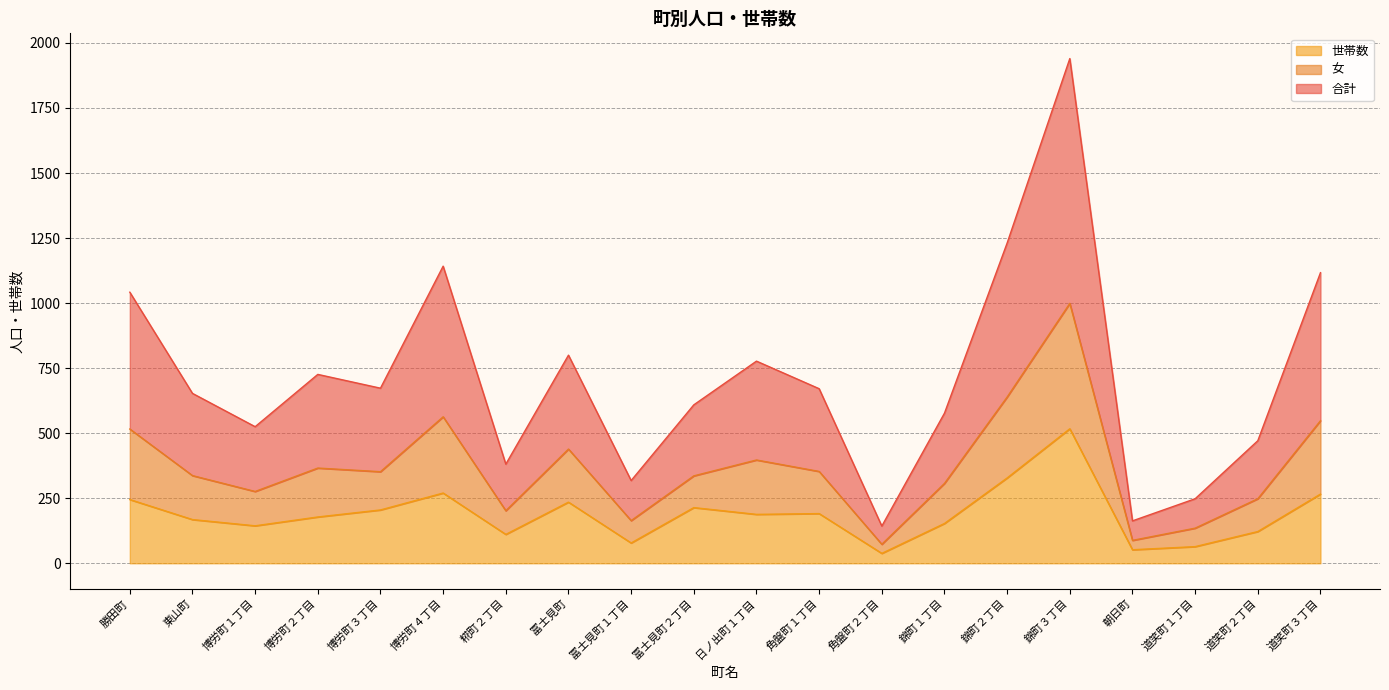

Reading left to right, transcribe all the data shown in this chart.

合計: 1042	653	525	726	673	1142	381	800	318	609	777	671	143	577	1231	1940	163	248	471	1117
女: 516	337	276	366	352	563	202	439	164	336	397	353	73	307	639	999	88	135	248	548
世帯数: 245	168	144	178	205	270	111	235	78	214	188	191	38	153	328	517	52	64	122	266